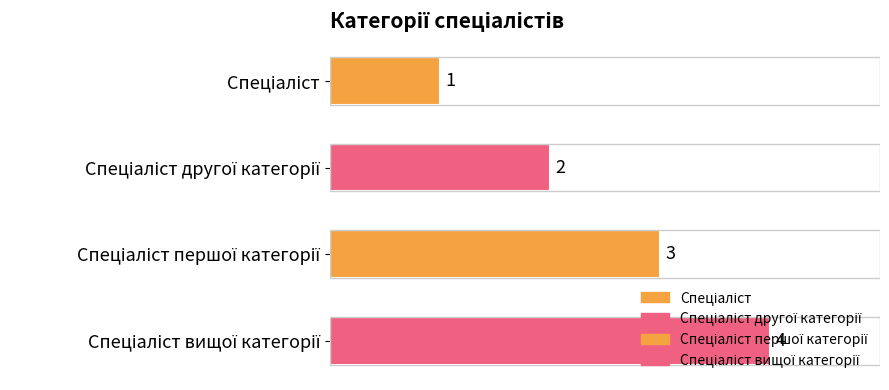

What is the sum of all values?

10